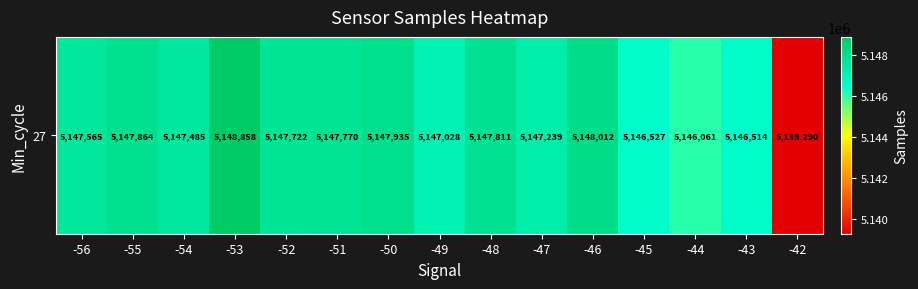

What is the sum of all values?

77203681